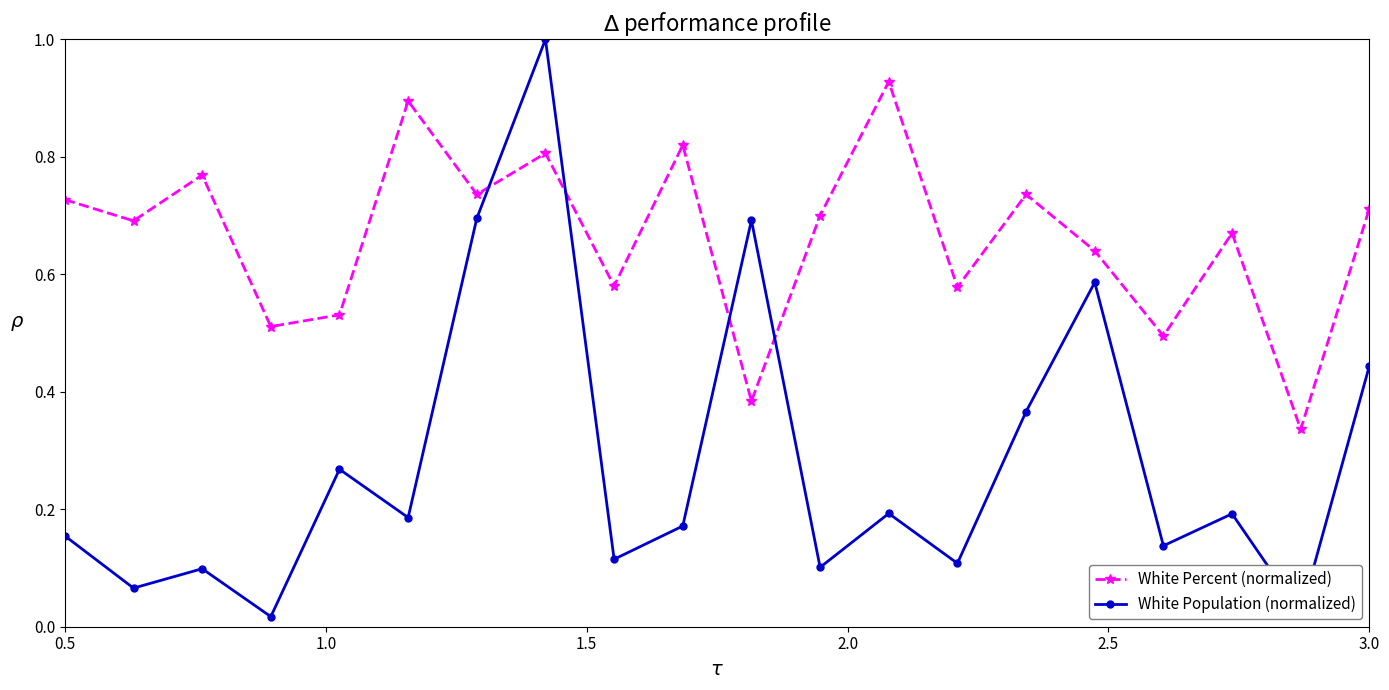

What is the greatest value displayed?

1.0